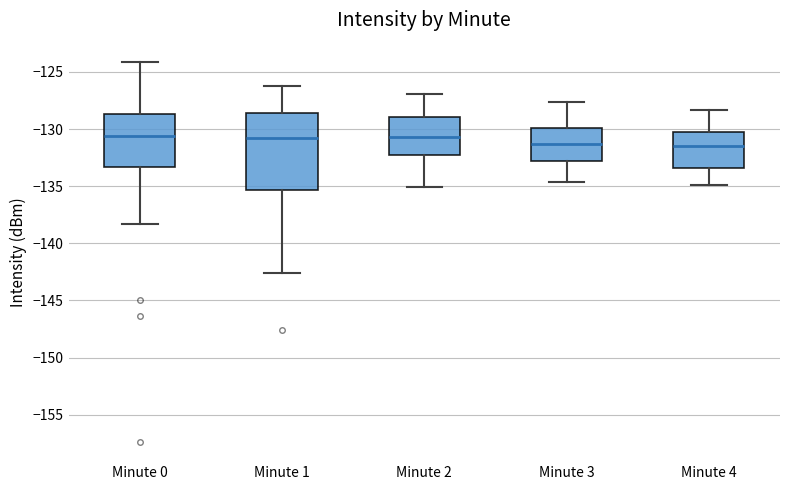

Reading left to right, transcribe this box plot: for each box, give where its median line is, the range the box spans, and where its two whiskers end, as read against the y-axis. The values are not printed on the chart, so give them approximately, as read against the axis.

Minute 0: median -130.5, box -133.5 to -128.5, whiskers -138.5 to -124.0
Minute 1: median -130.5, box -135.5 to -128.5, whiskers -142.5 to -126.0
Minute 2: median -130.5, box -132.5 to -129.0, whiskers -135.0 to -127.0
Minute 3: median -131.5, box -133.0 to -130.0, whiskers -134.5 to -127.5
Minute 4: median -131.5, box -133.5 to -130.0, whiskers -135.0 to -128.5